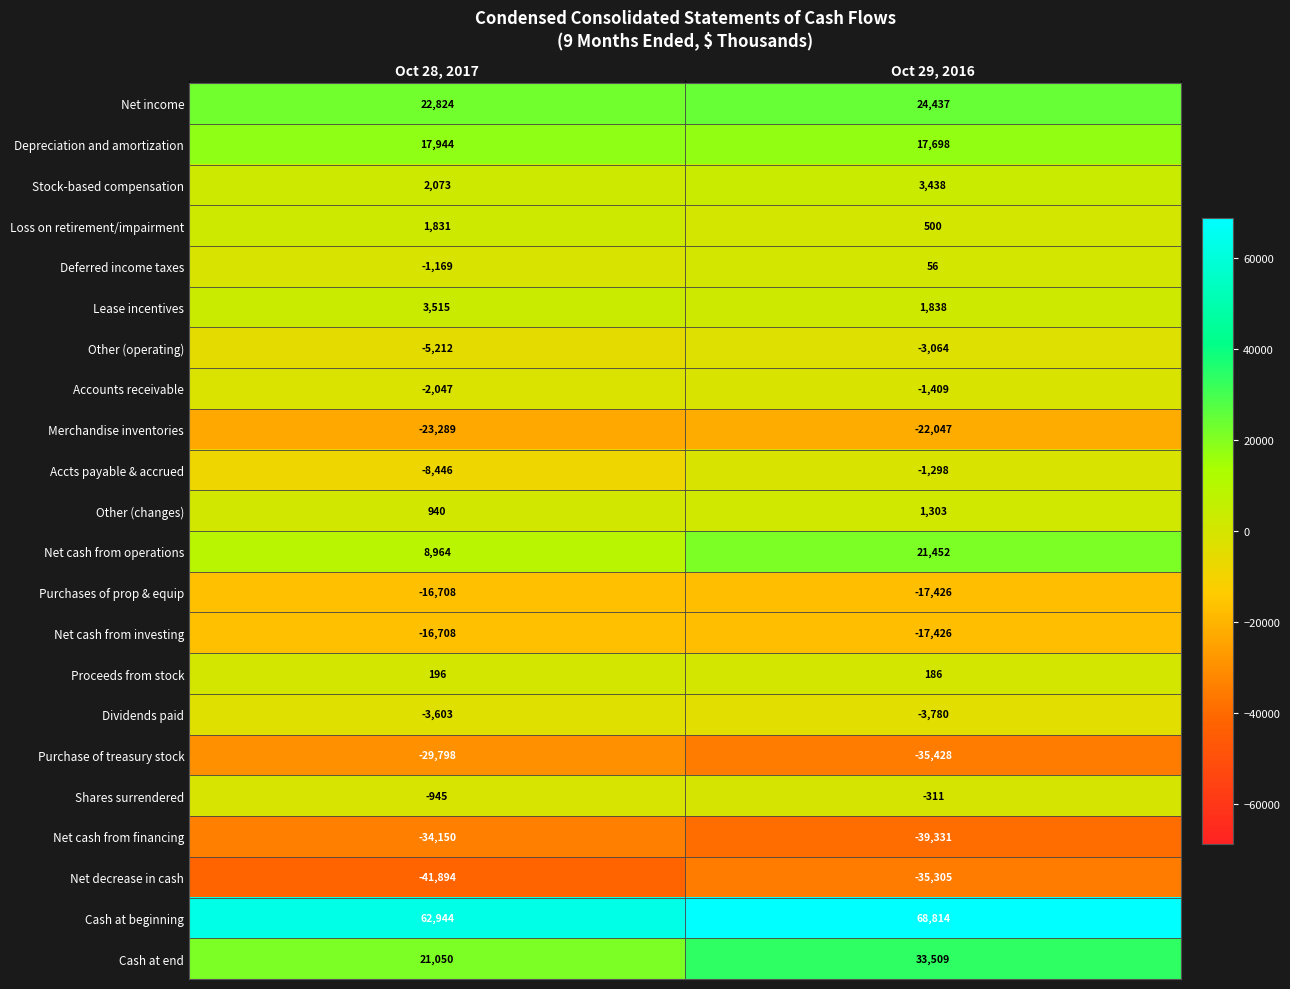

Between Oct 28, 2017 and Oct 29, 2016, which series saw the biggest shift?

Net cash from operations